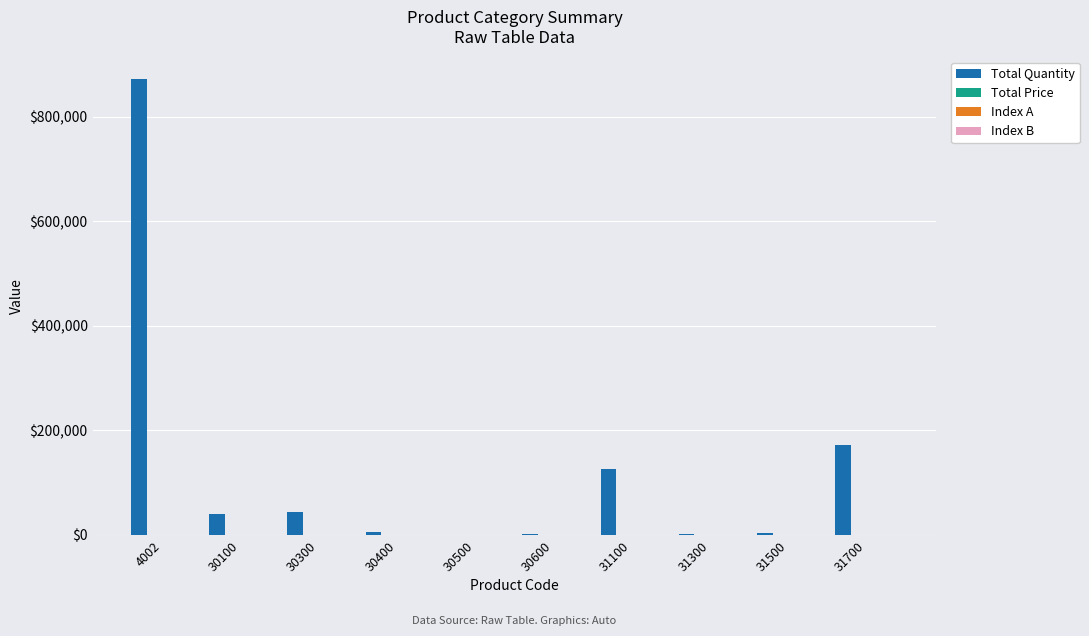

What is the maximum value shown in the chart?

871950